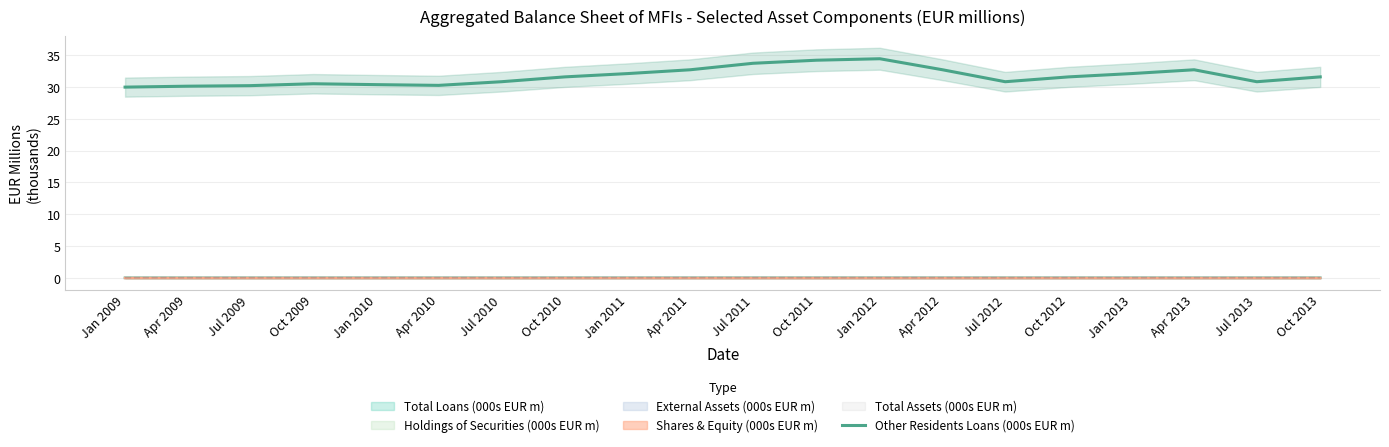

What is the difference between the maximum and minimum values?

4.5